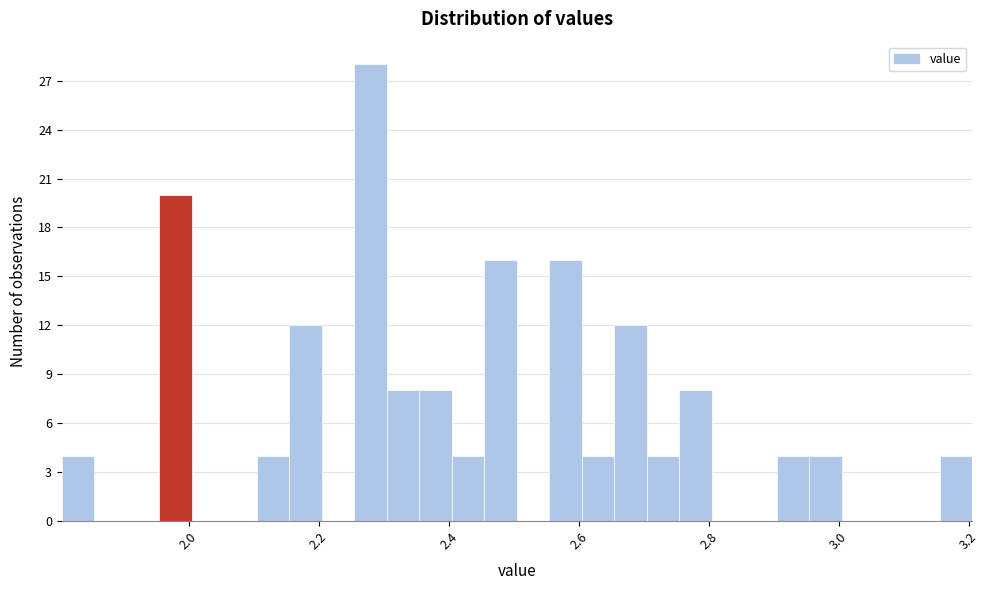

Read against the x-axis, roughly where is the centre of the tallest bar?

2.28